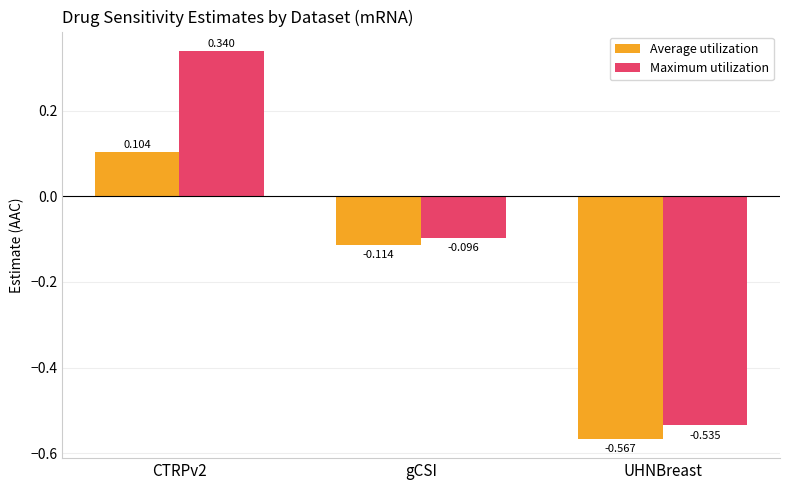

List the labels in order of Maximum utilization value, largest first.

CTRPv2, gCSI, UHNBreast